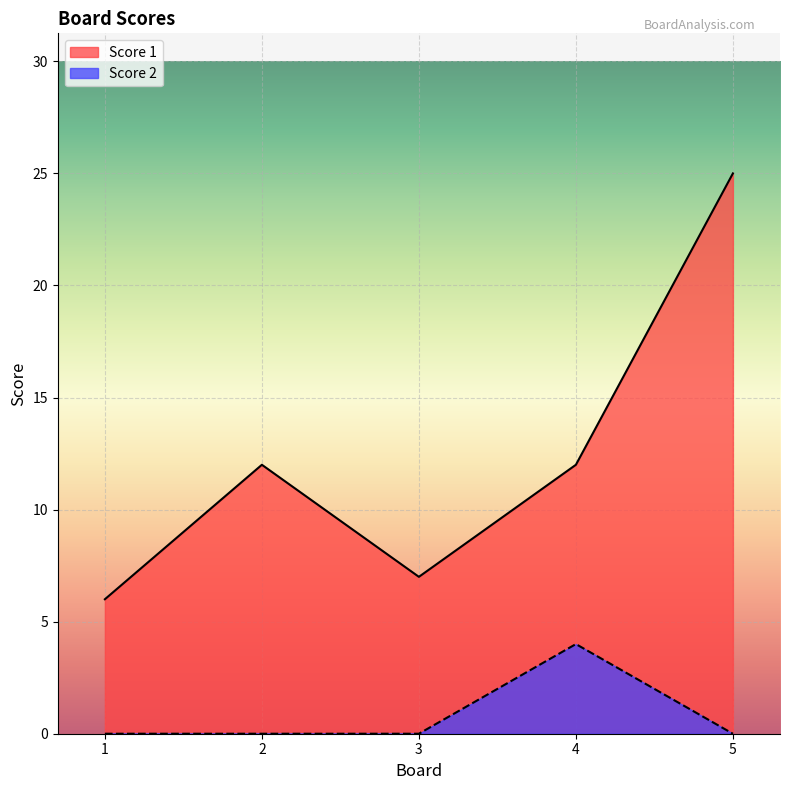

At which label does Score 1 first exceed 12?

5